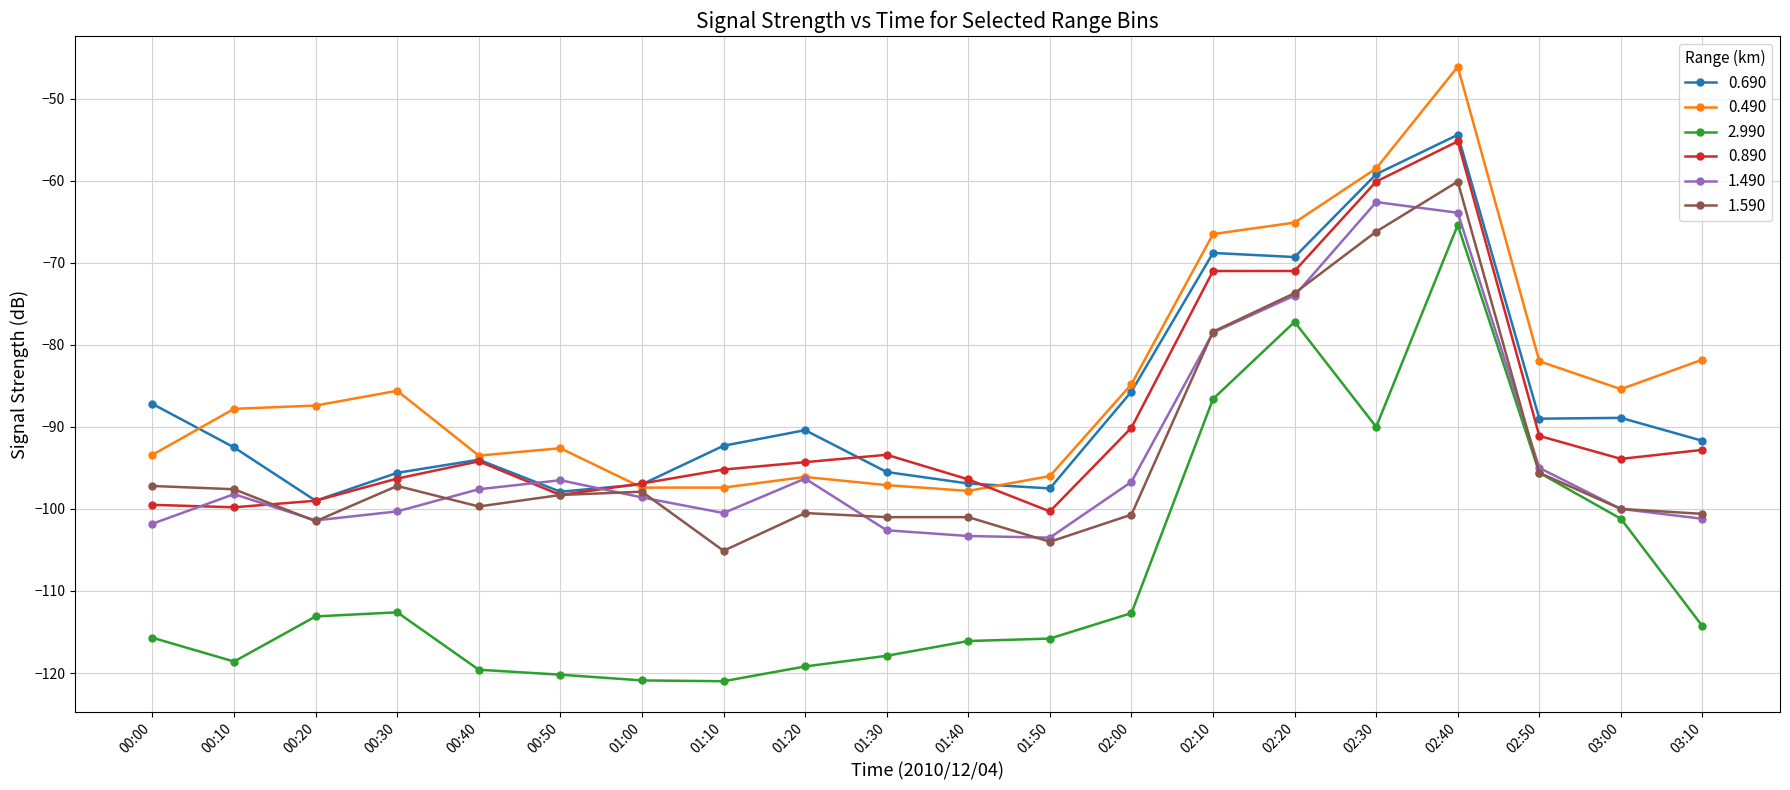

Which series changed the most between 00:50 and 02:20?

2.990